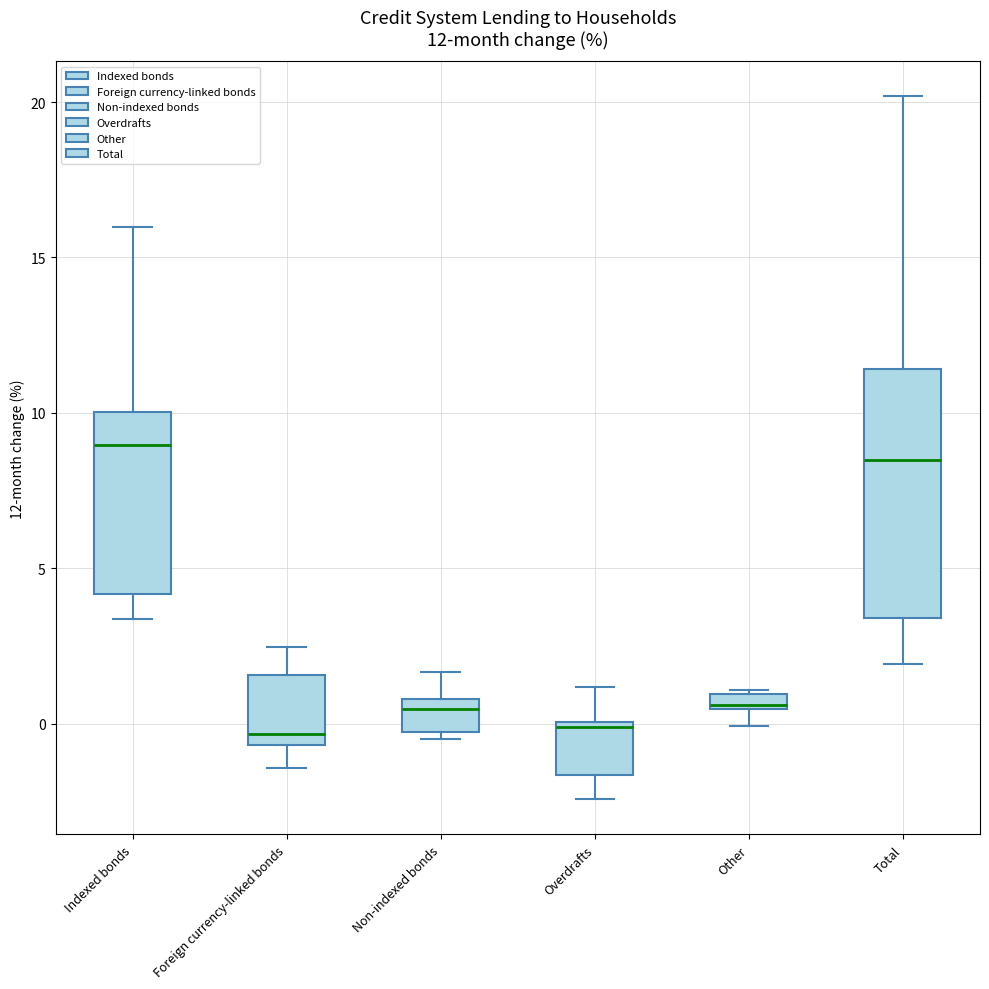

Which box is the tallest, from its lower edge to its upper edge?

Total